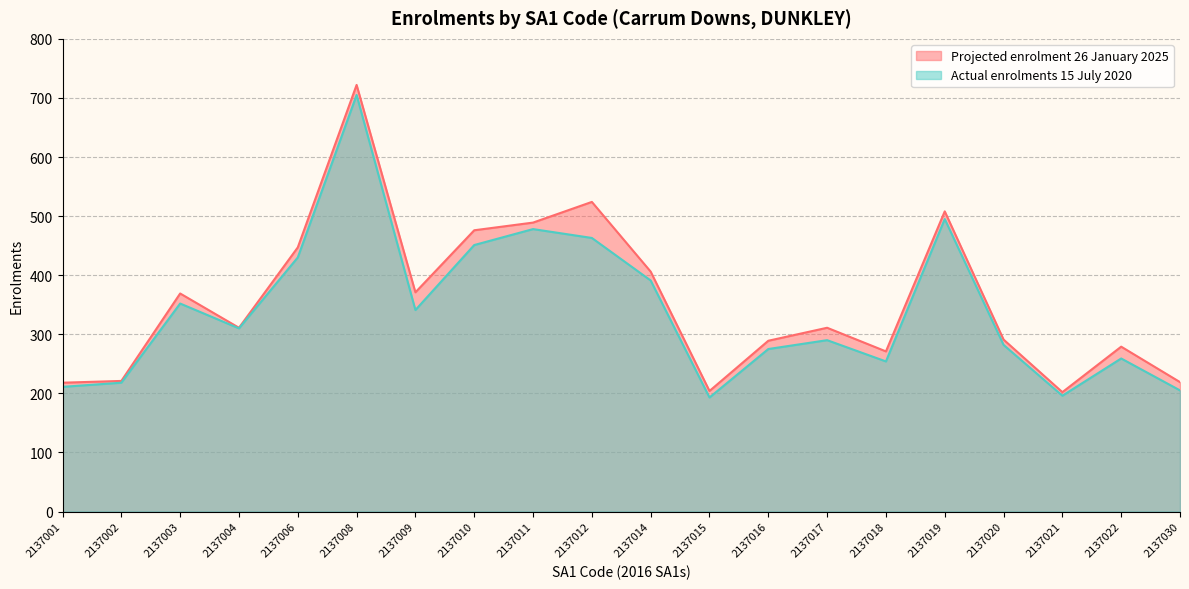

How many data points does each series have?

20